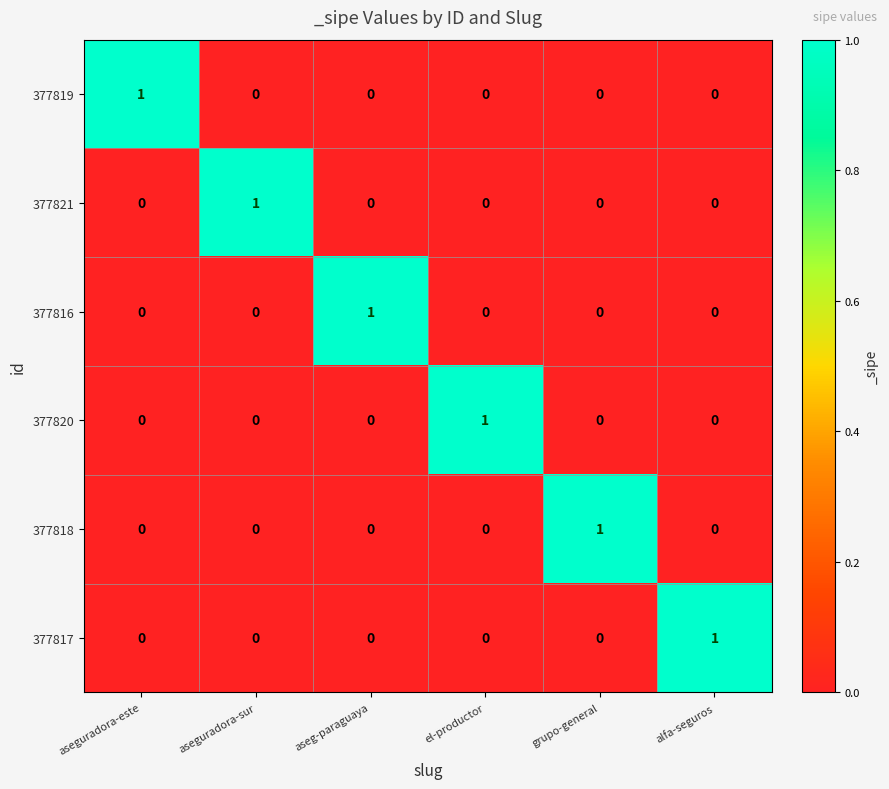

What is the greatest value displayed?

1